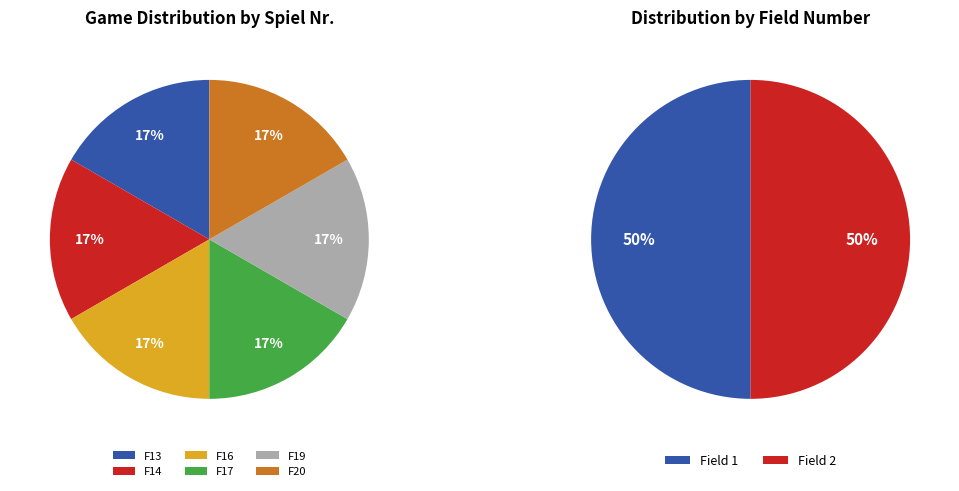

Is it true that F17 is 7% of the pie?

False